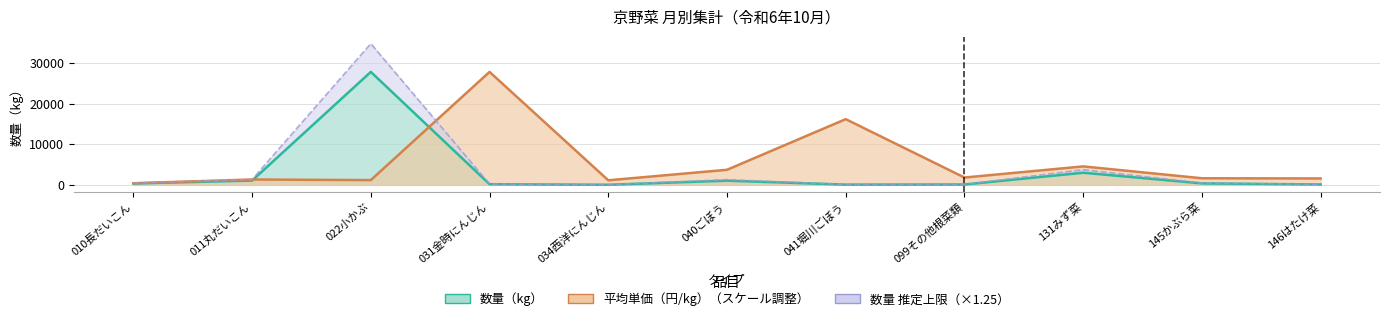

Is it true that 平均単価（円/kg） equals 1545.2 at 022小かぶ?

False